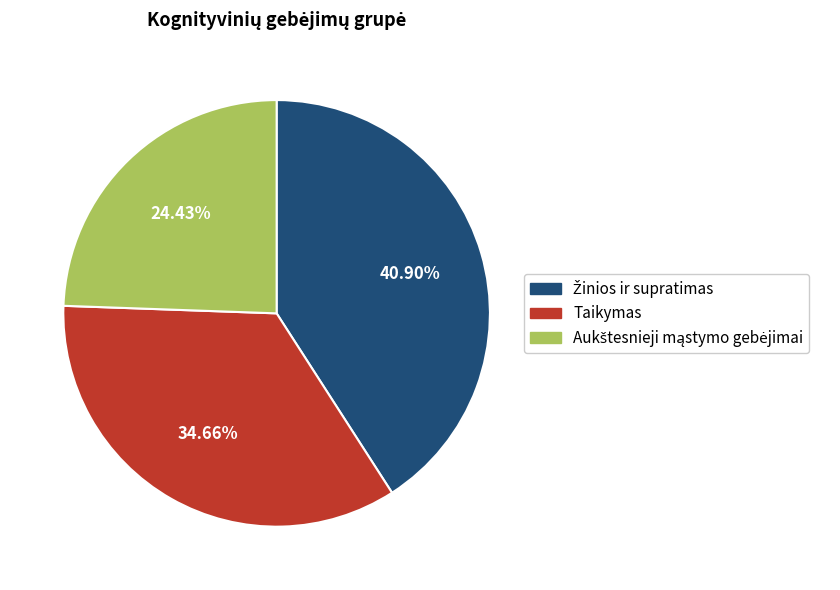

Is there a majority slice in this chart?

No